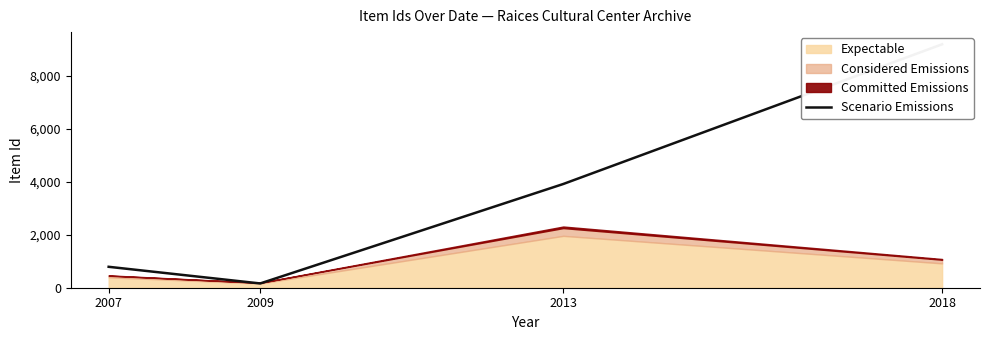

List the labels in order of value, largest first.

2018, 2013, 2007, 2009